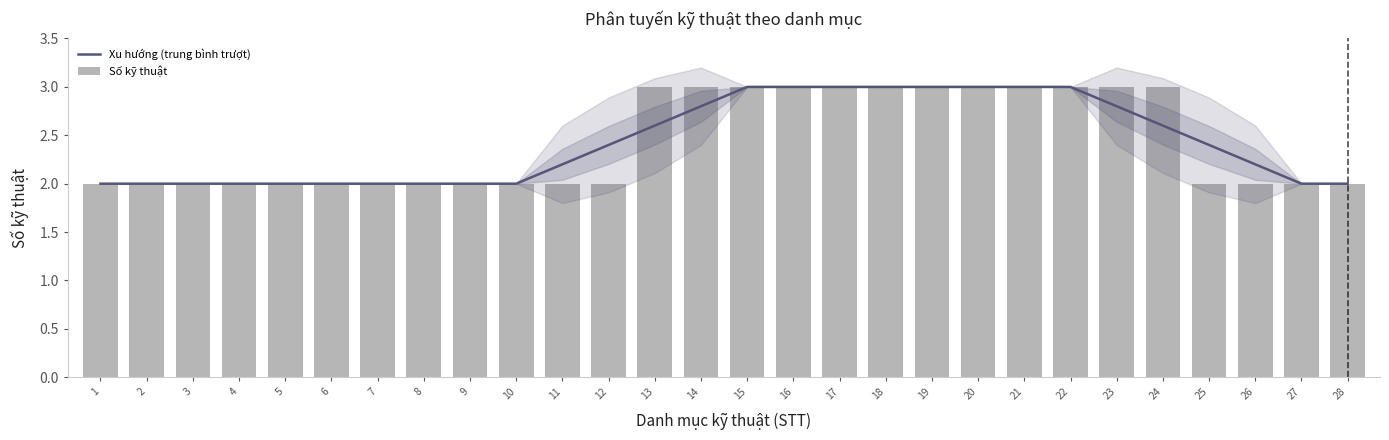

What is the difference between the second highest and minimum values in the Số kỹ thuật series?

1.0